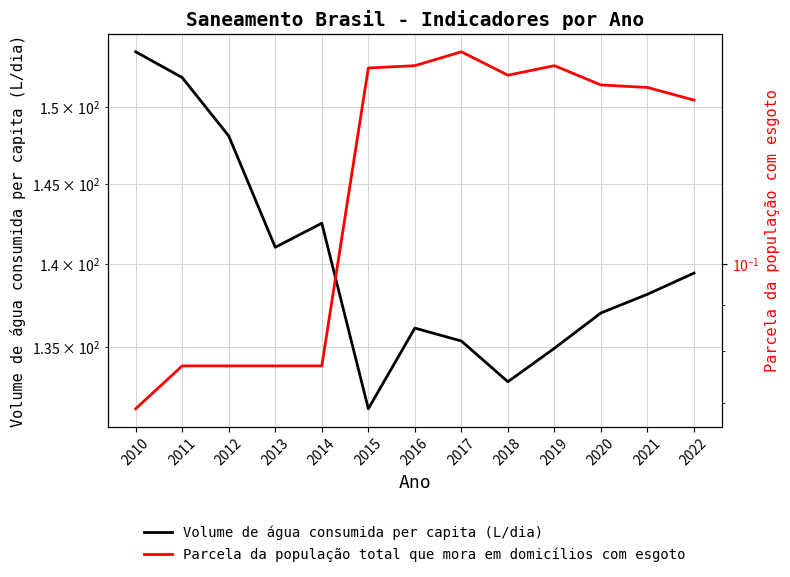

Reading left to right, list all the values displayed in this chart.

Volume de água consumida per capita (L/dia): 153.7	152.0	148.1	141.0	142.5	131.4	136.1	135.3	132.9	134.9	137.0	138.2	139.4
Parcela da população total que mora em domicílios com esgoto: 0.1	0.1	0.1	0.1	0.1	0.2	0.2	0.2	0.2	0.2	0.2	0.2	0.2